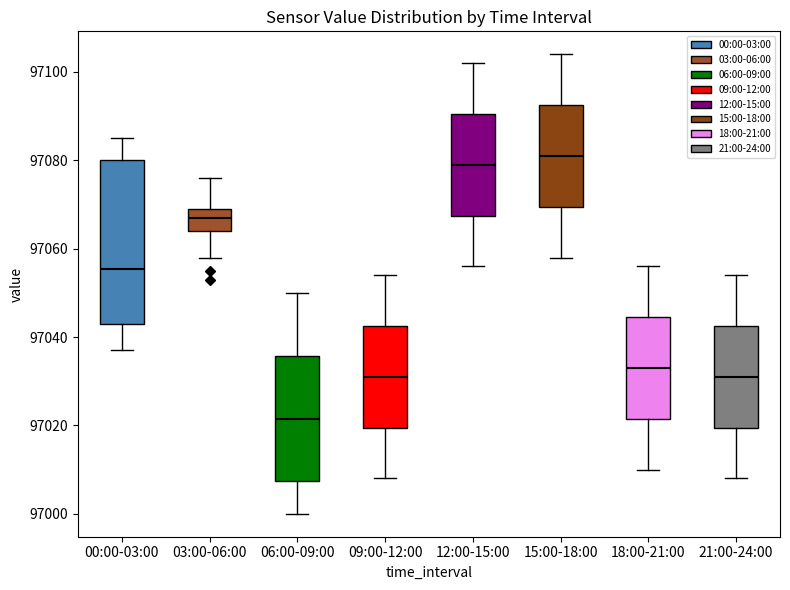

Reading left to right, read every box against the y-axis: the position of its median line, the range the box covers, and the ends of its whiskers. The values are not printed on the chart, so give them approximately, as read against the axis.

00:00-03:00: median 97056, box 97044 to 97080, whiskers 97038 to 97086
03:00-06:00: median 97068, box 97064 to 97070, whiskers 97058 to 97076
06:00-09:00: median 97022, box 97008 to 97036, whiskers 97000 to 97050
09:00-12:00: median 97032, box 97020 to 97042, whiskers 97008 to 97054
12:00-15:00: median 97080, box 97068 to 97090, whiskers 97056 to 97102
15:00-18:00: median 97082, box 97070 to 97092, whiskers 97058 to 97104
18:00-21:00: median 97034, box 97022 to 97044, whiskers 97010 to 97056
21:00-24:00: median 97032, box 97020 to 97042, whiskers 97008 to 97054